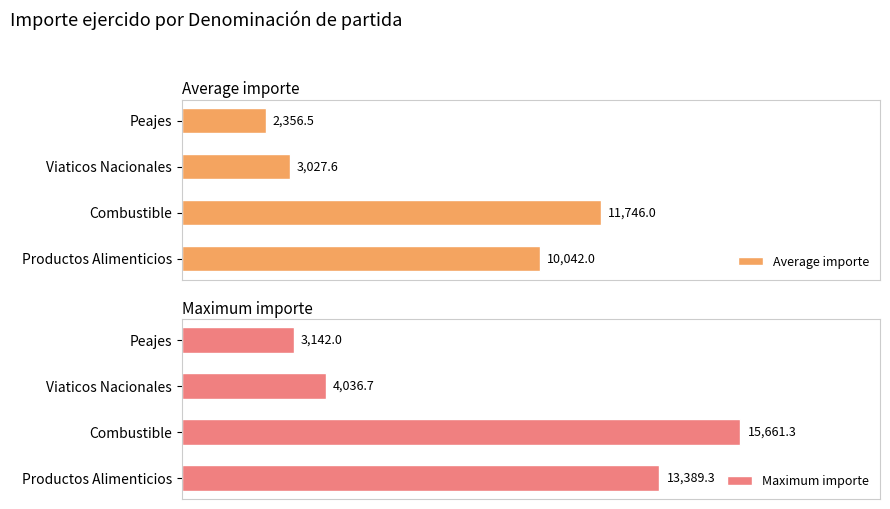

What is the difference between the maximum and minimum values in the Average importe series?

9389.5